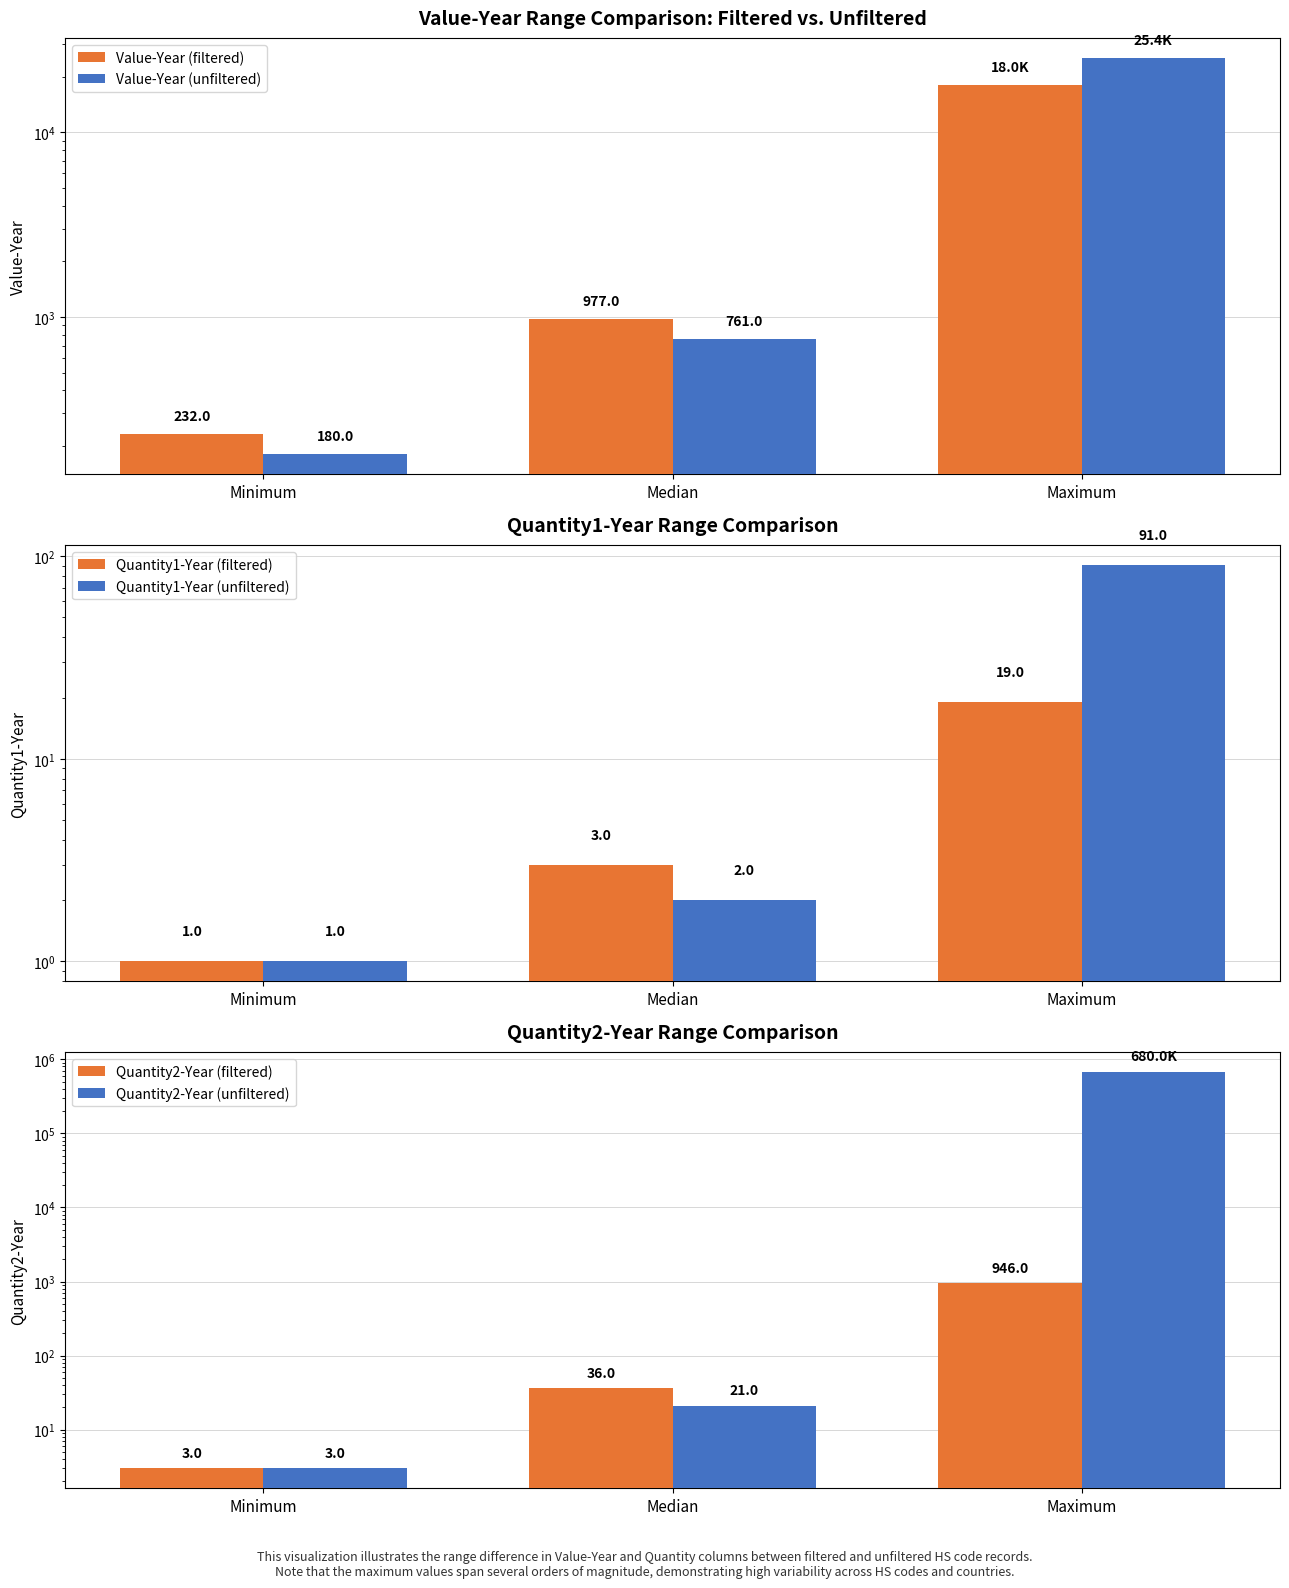

Which series has the widest spread of values?

Quantity2-Year (unfiltered)